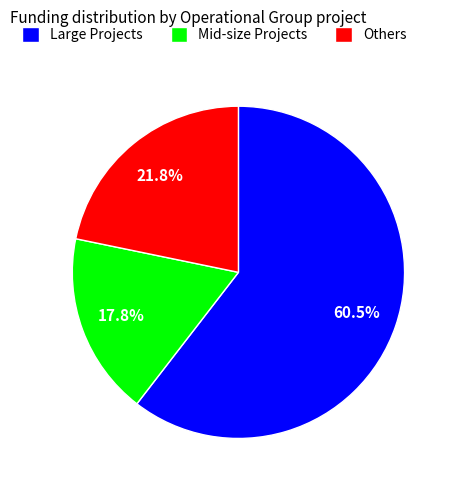

Which category has the biggest portion of the pie?

Large Projects